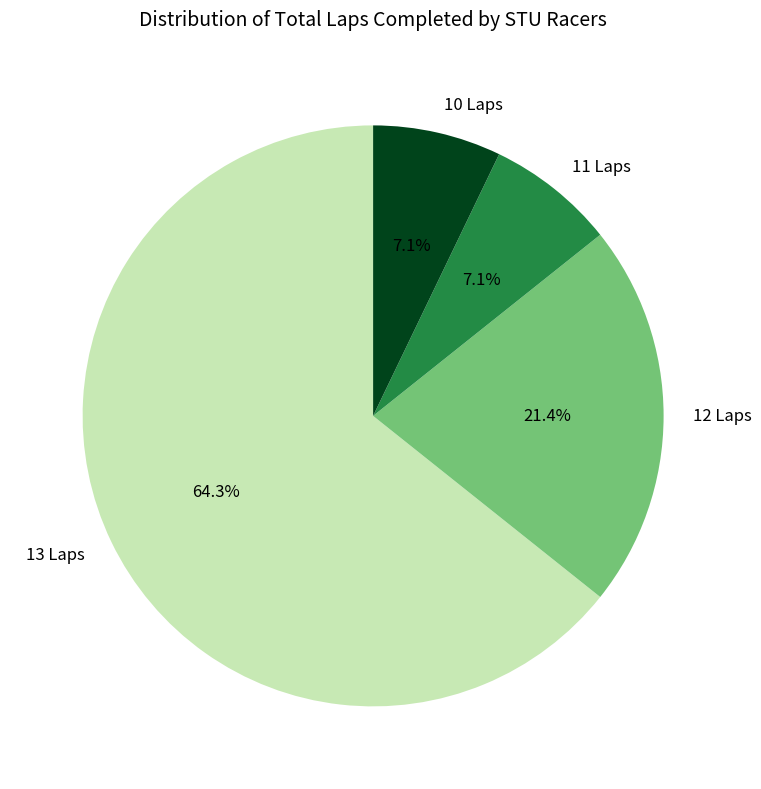

Is the sum of 13 Laps and 11 Laps greater than half?

Yes